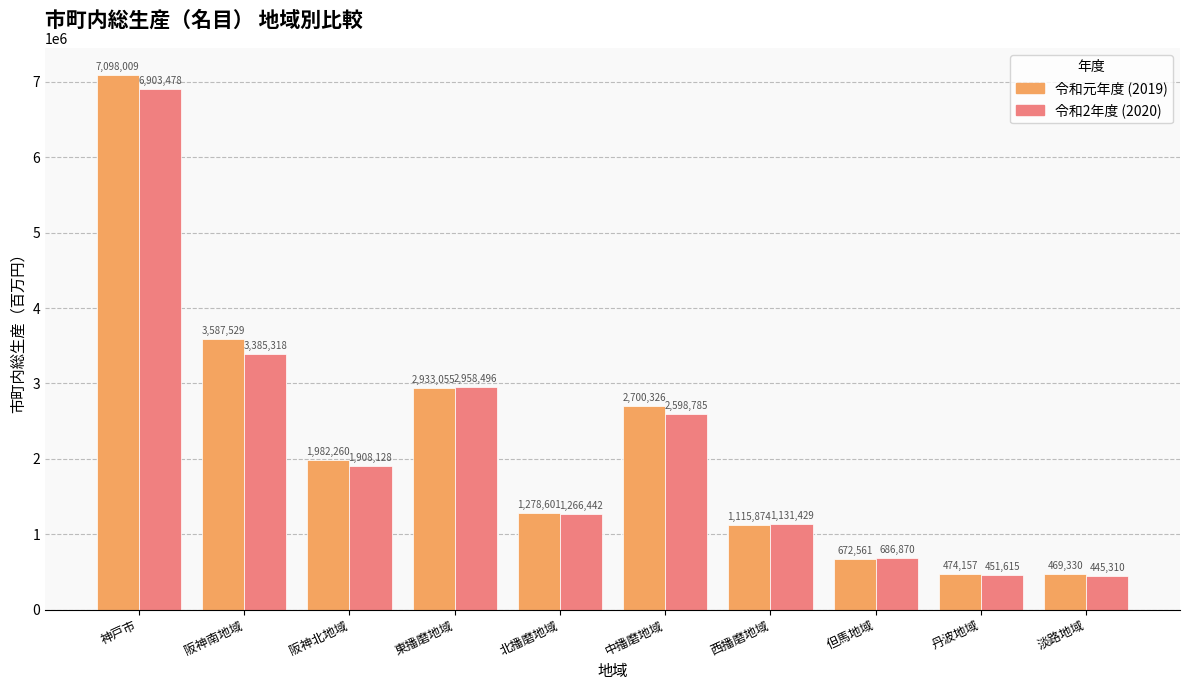

What is the minimum value shown in the chart?

445310